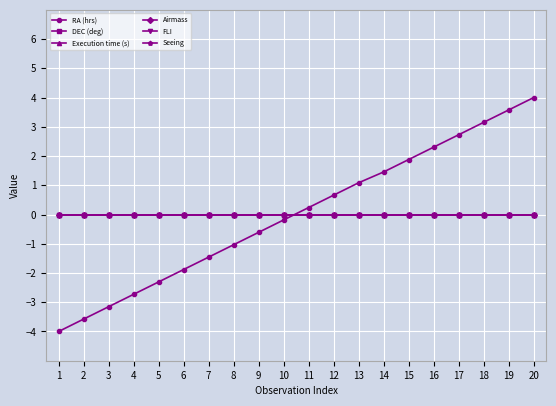

Is this an area chart (filled region under the line)?

No